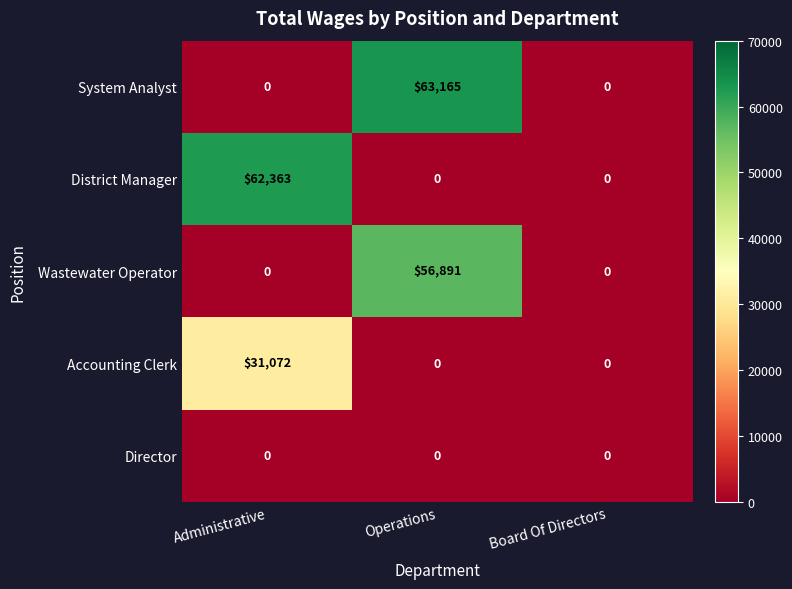

What is the maximum value shown in the chart?

63165